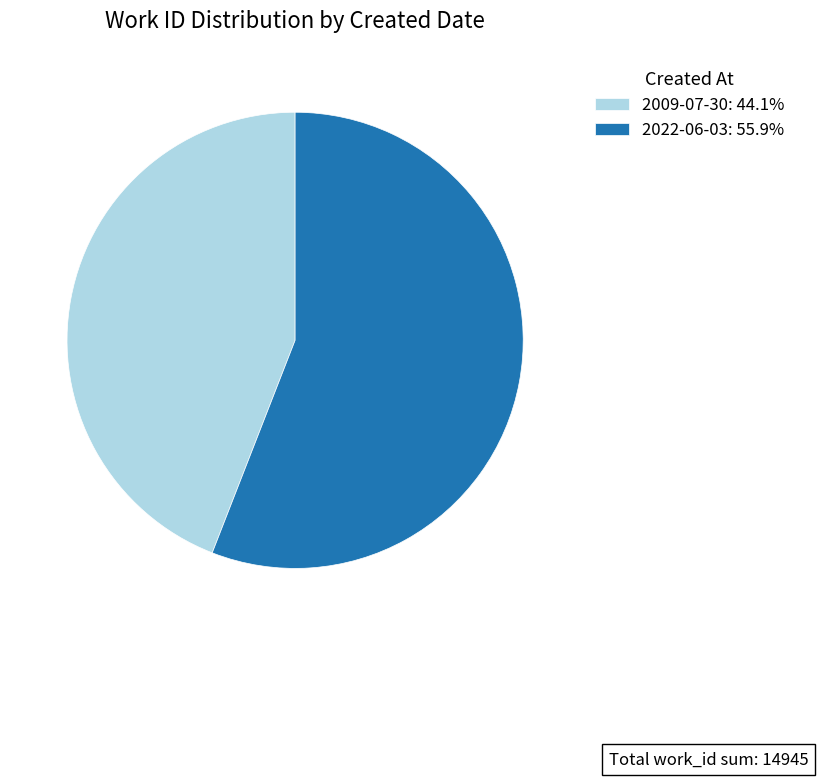

Is the sum of 2022-06-03 and 2009-07-30 greater than half?

Yes